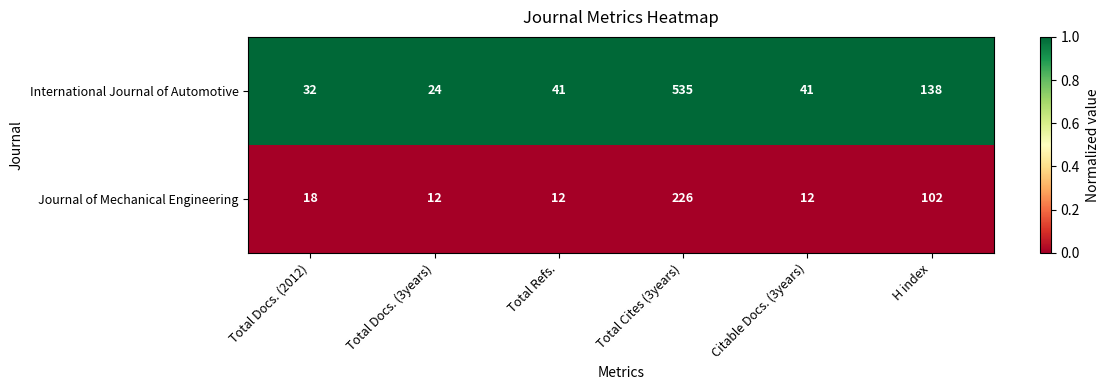

Rank the series by their maximum value, from highest to lowest.

International Journal of Automotive, Journal of Mechanical Engineering